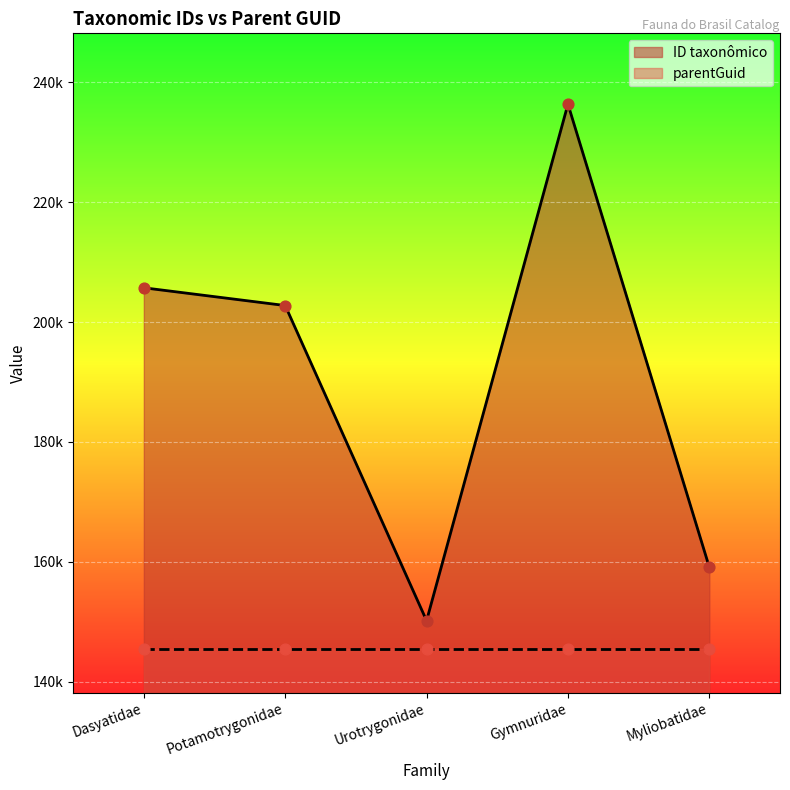

Between Gymnuridae and Myliobatidae, which is larger?

Gymnuridae